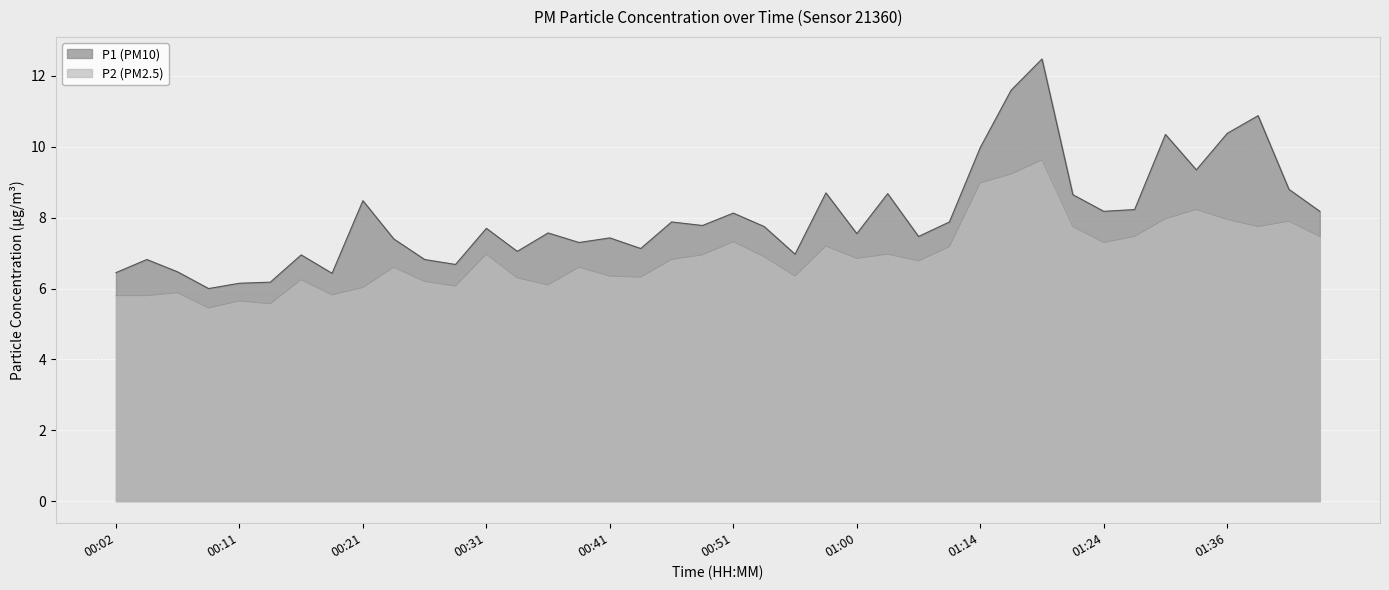

At which category does P1 reach its first local peak?

00:04